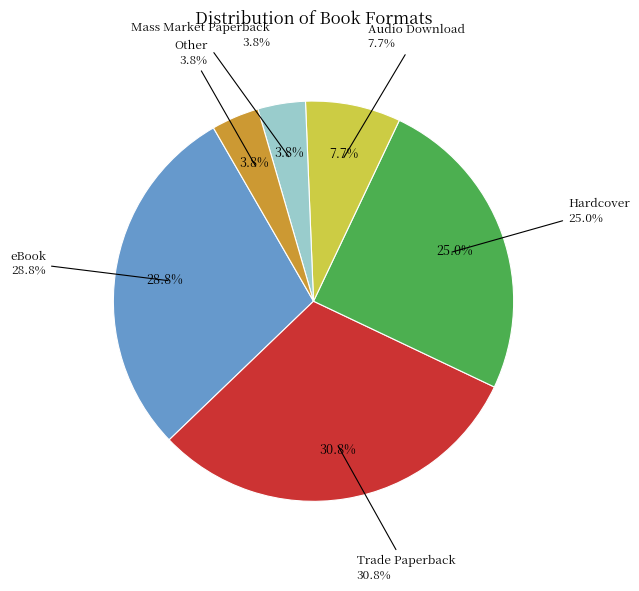

What is the largest slice in the pie chart?

Trade Paperback